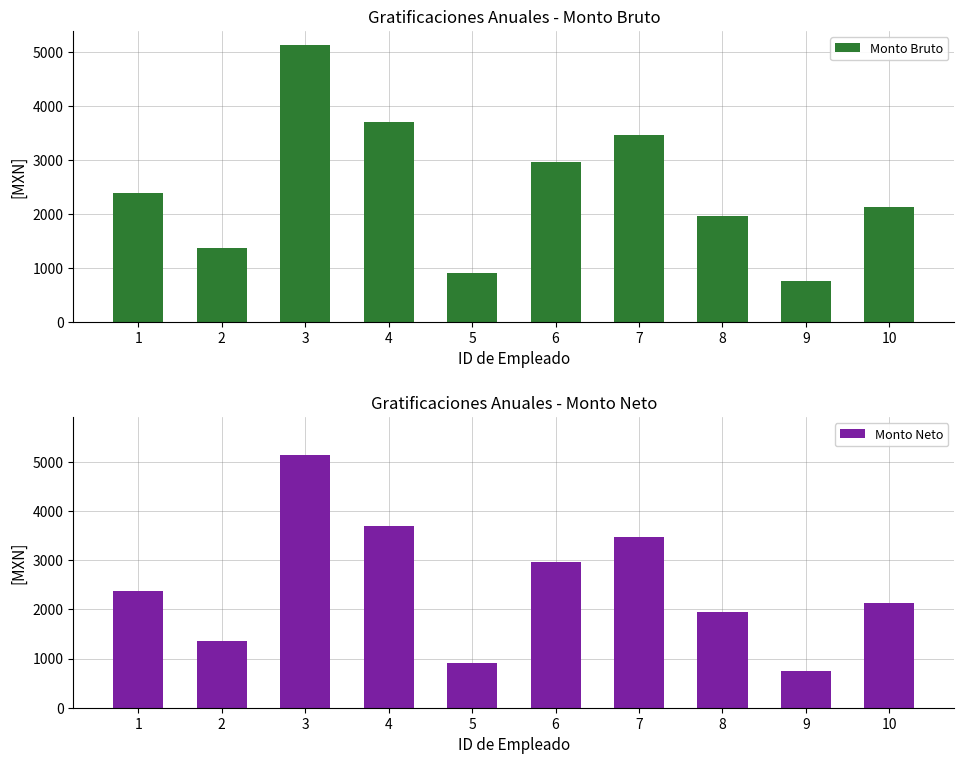

What are all the series names shown in the legend?

Monto Bruto, Monto Neto